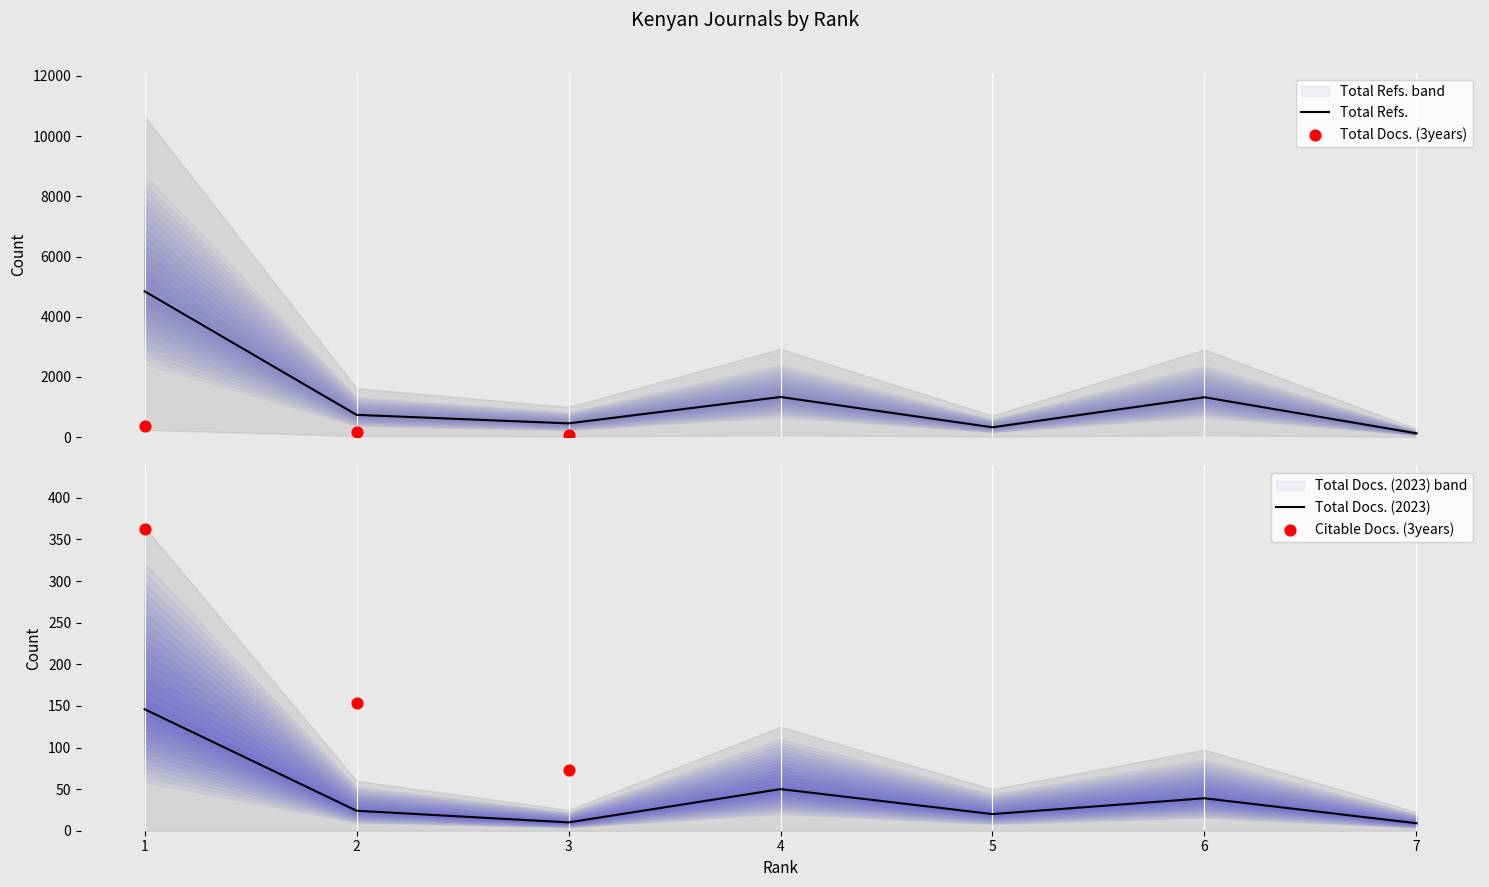

Which series has the largest Y range (max minus min)?

Total Refs.